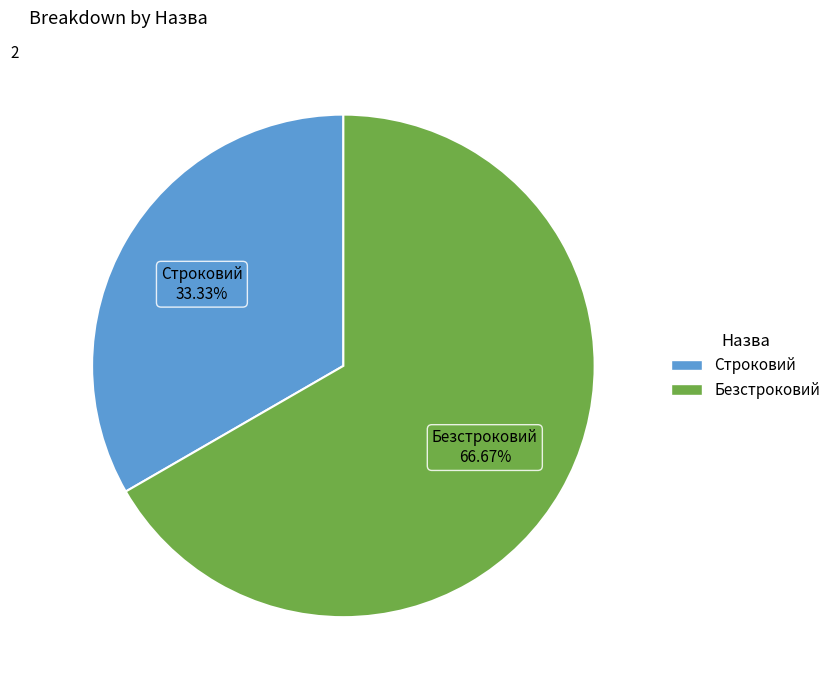

True or false: Безстроковий accounts for 81% of the total.

False